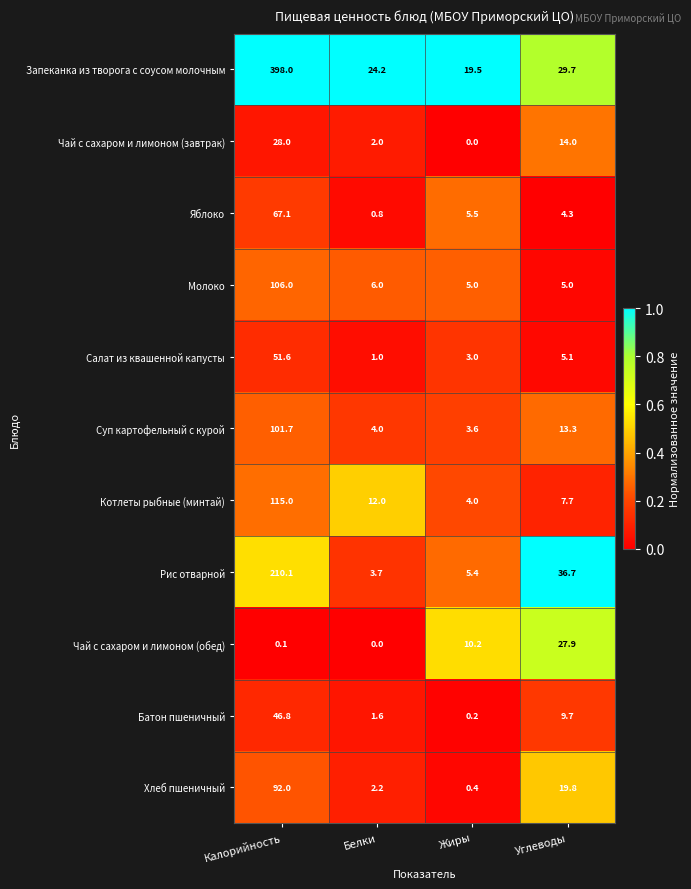

Where does the Яблоко series first go above 5?

Калорийность